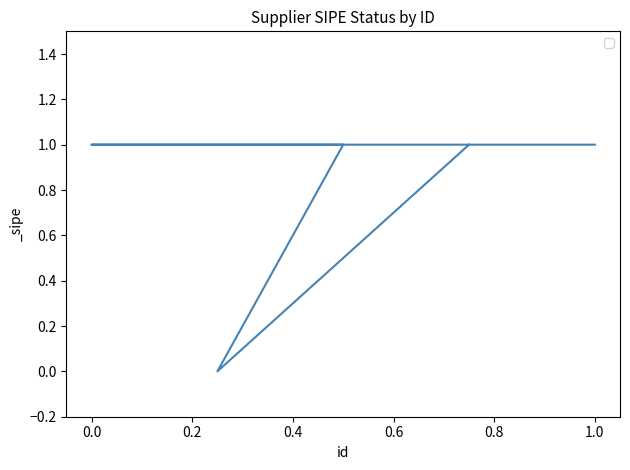

What is the difference between the maximum and minimum values?

1